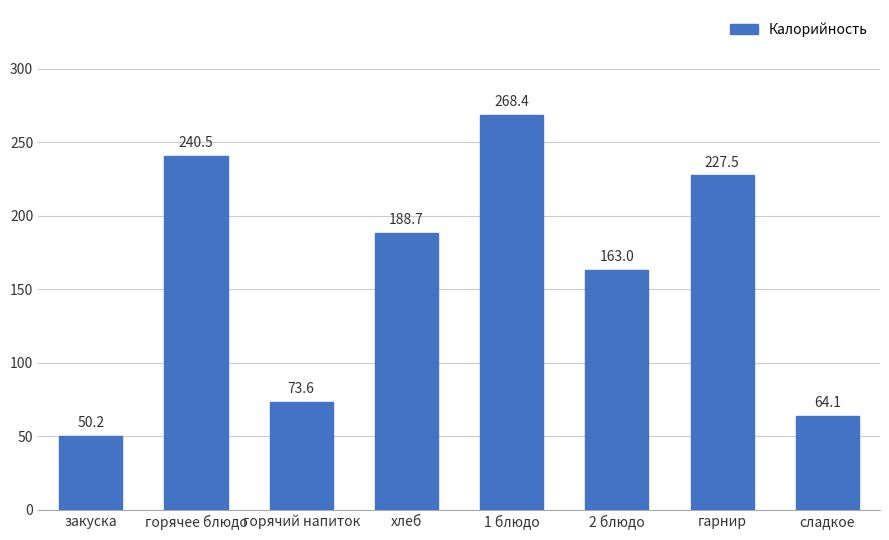

What is the difference between the maximum and minimum values?

218.1